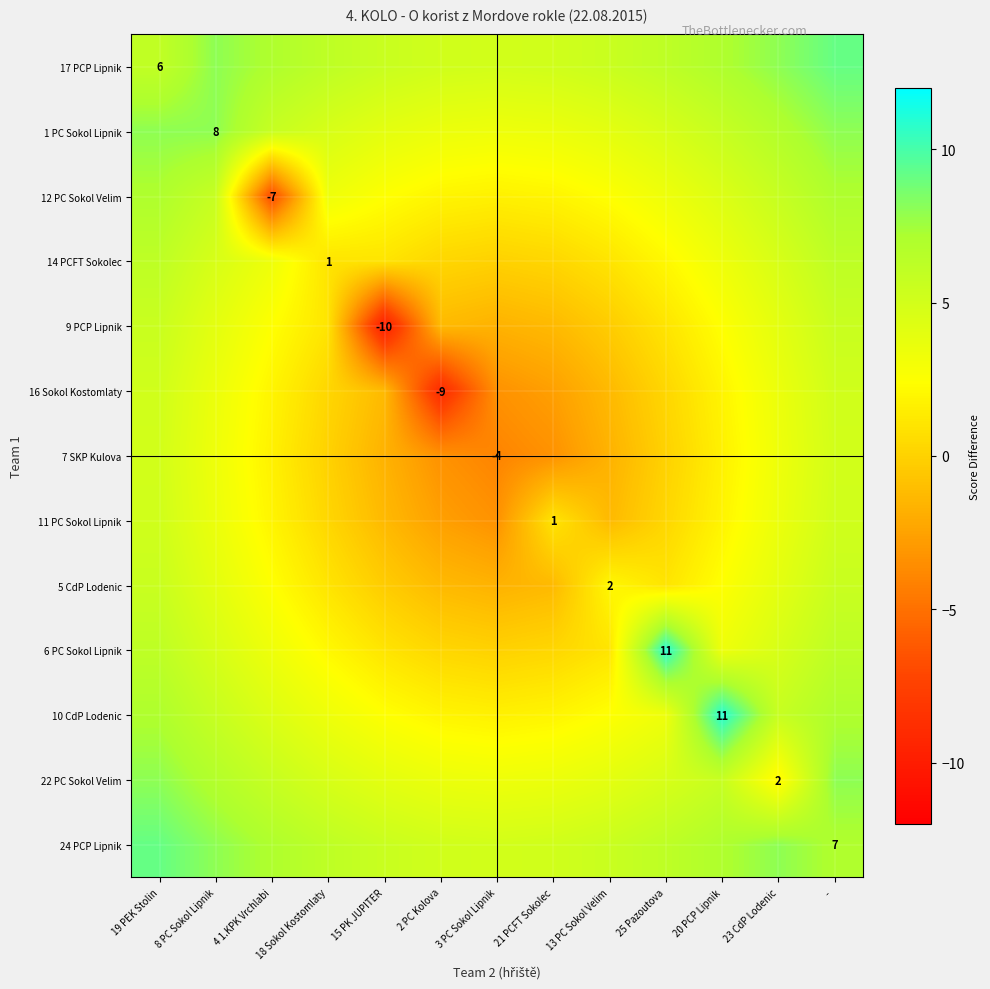

The 7 SKP Kulova series shows 0.0 at 18 Sokol Kostomlaty. True or false?

True